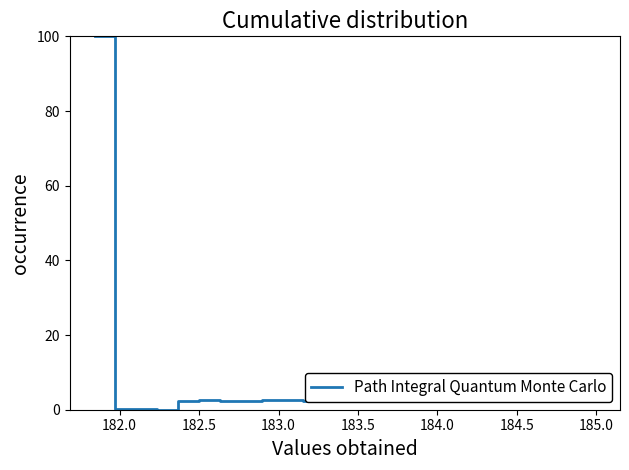

What is the greatest value displayed?

100.0